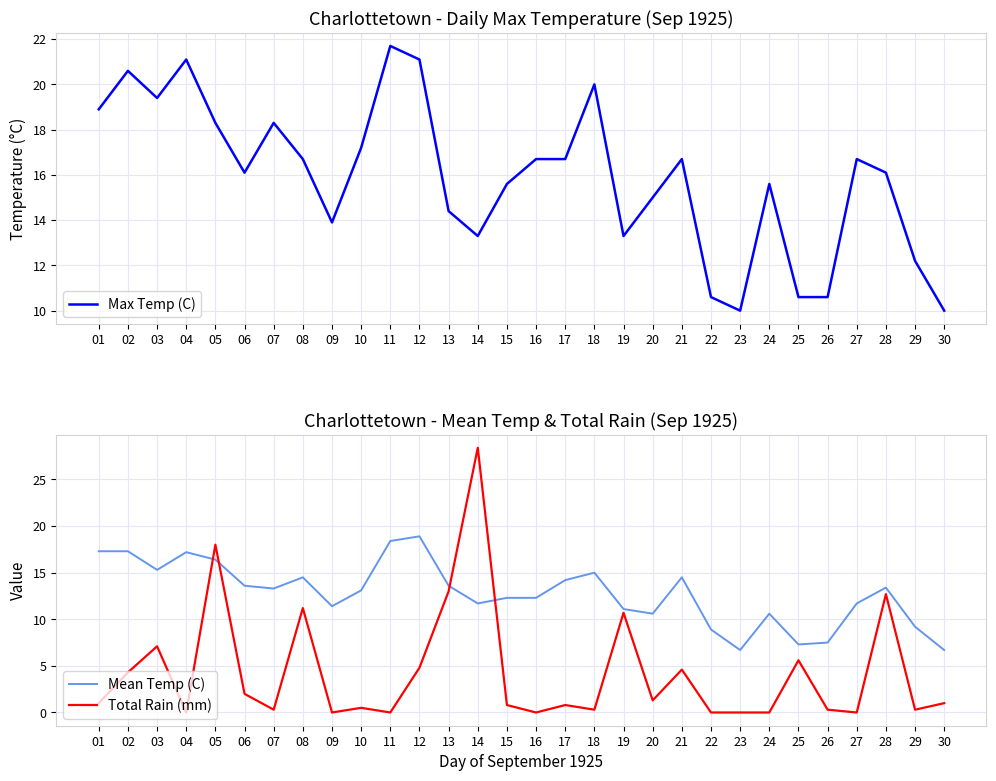

Which series has the largest range (max minus min)?

Total Rain (mm)